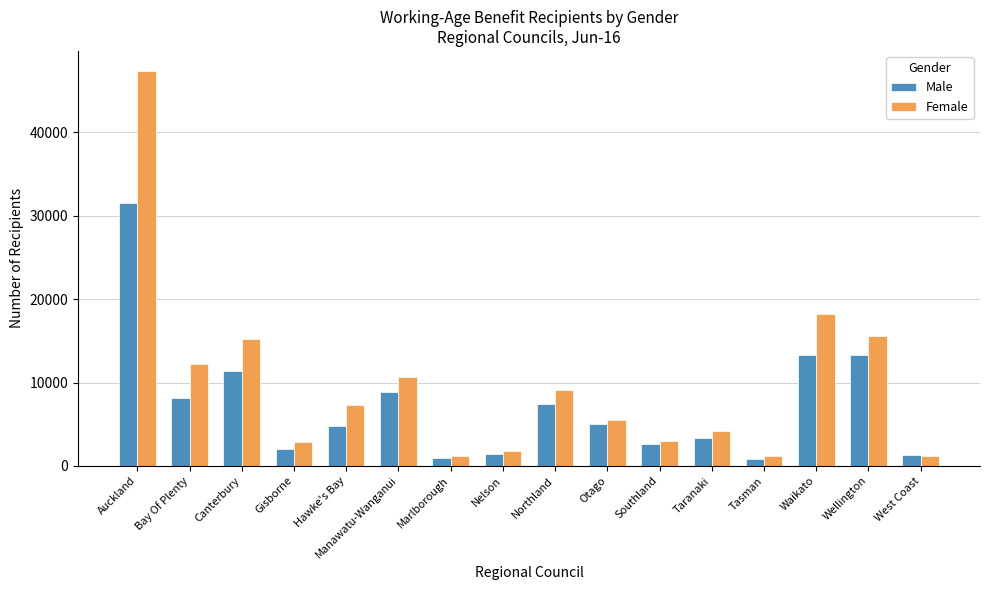

What is the difference between the Male values at Wellington and Nelson?

11860